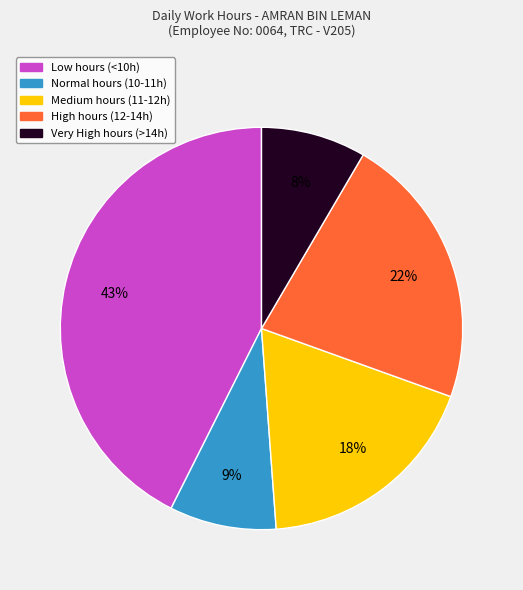

To the nearest percent, what is the average slice percentage?

20%